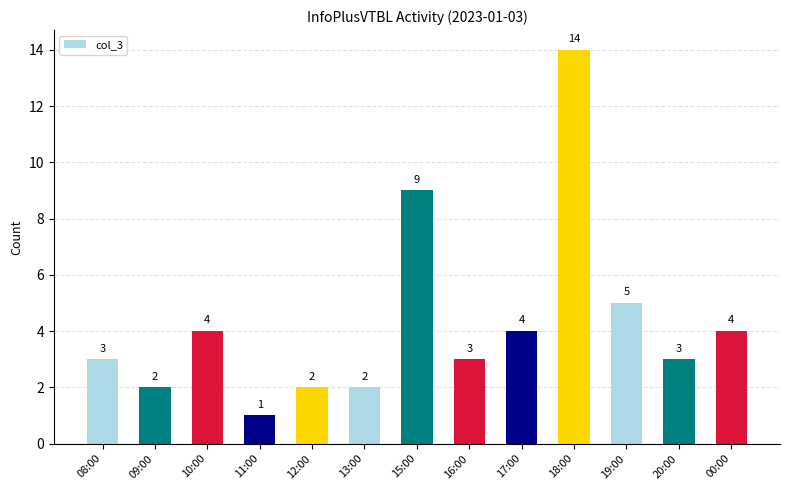

Are the bars grouped side by side (vs. stacked)?

No